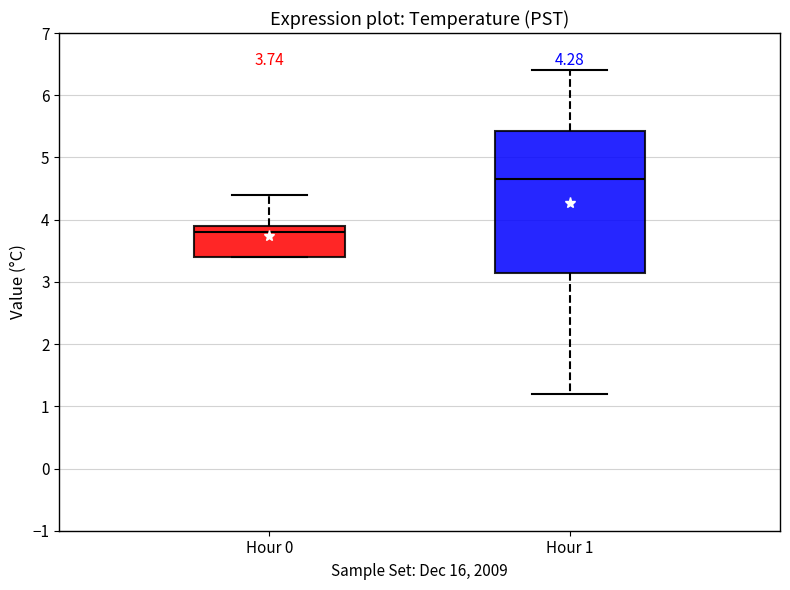

Which box has the lowest median line?

Hour 0